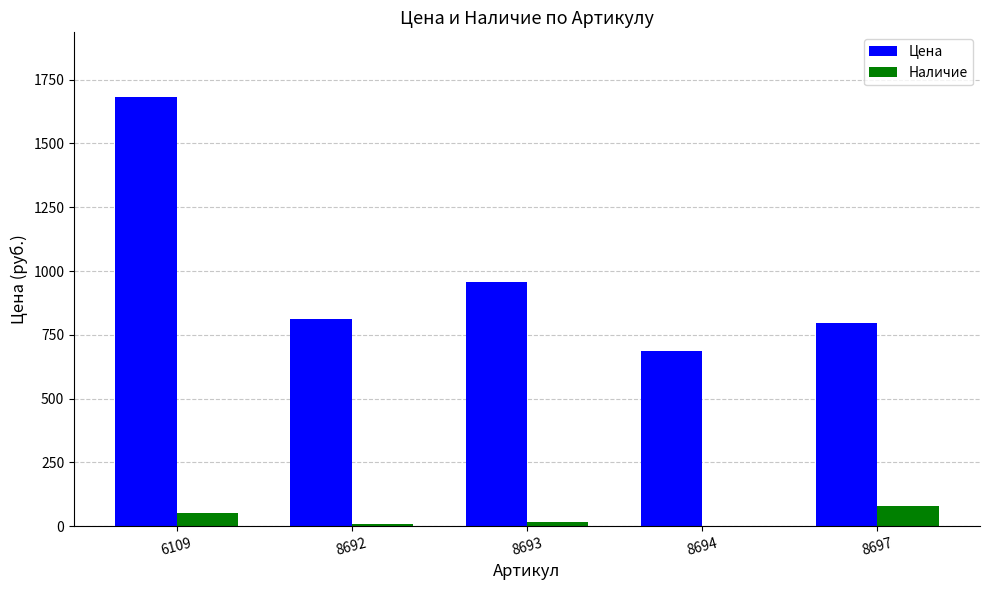

What is the greatest value displayed?

1683